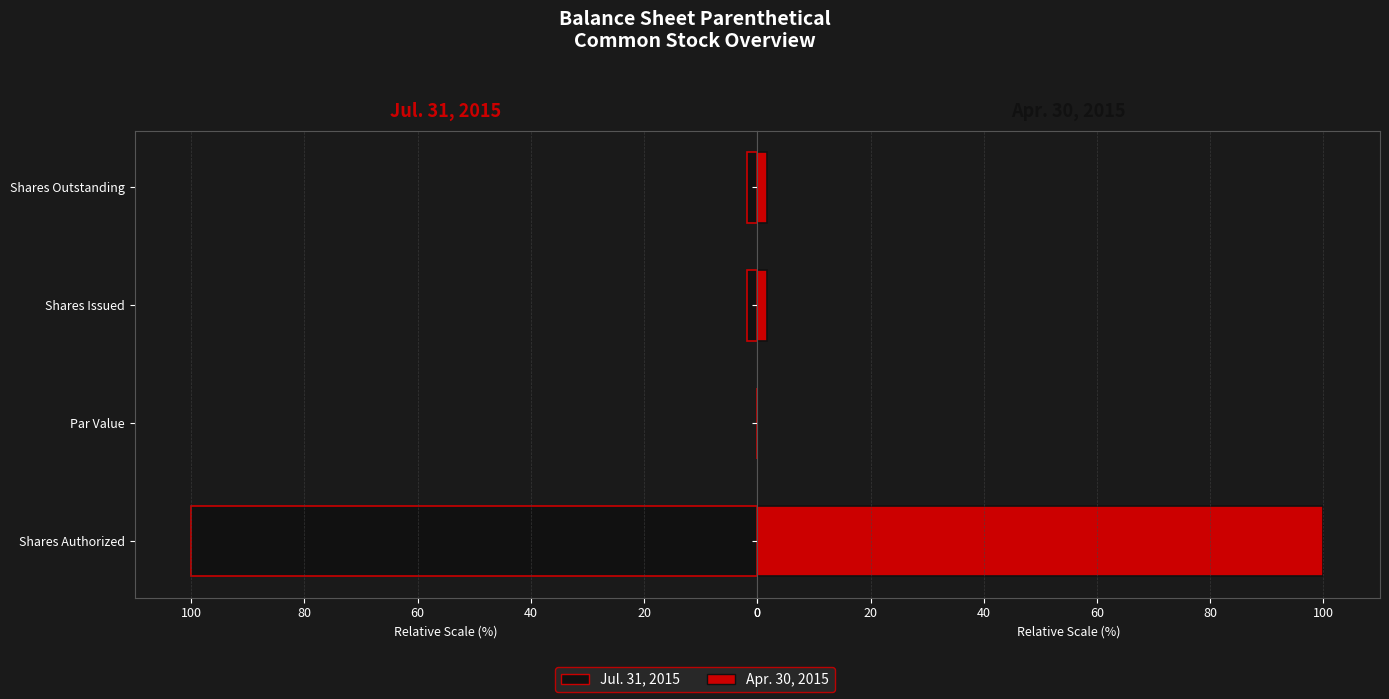

Which series has the largest total across all categories?

Jul. 31, 2015